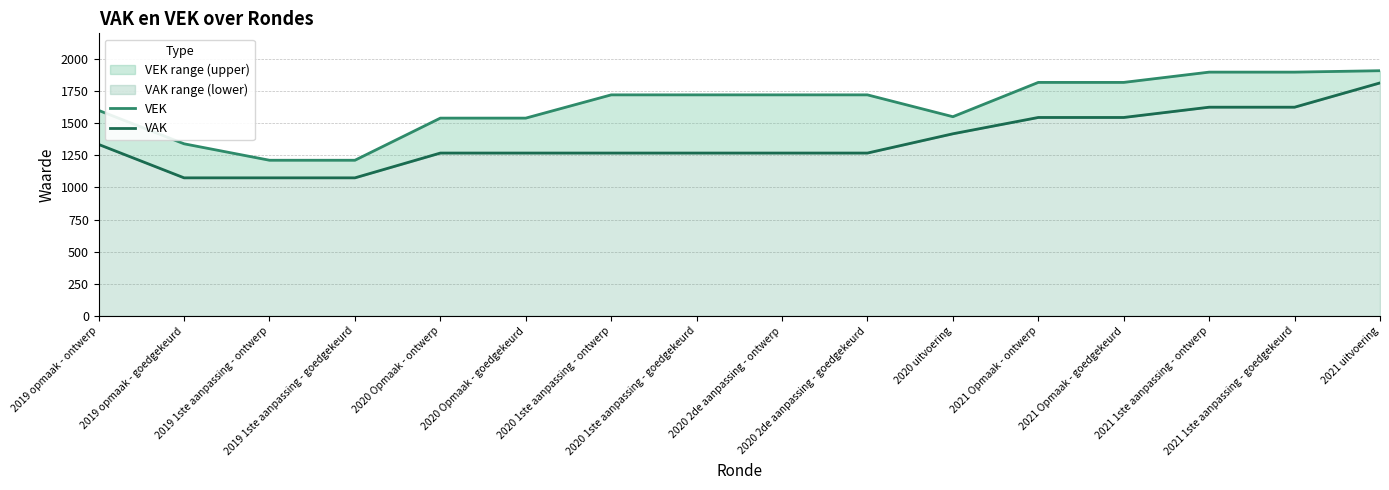

Where is the first local minimum for VEK?

2020 uitvoering